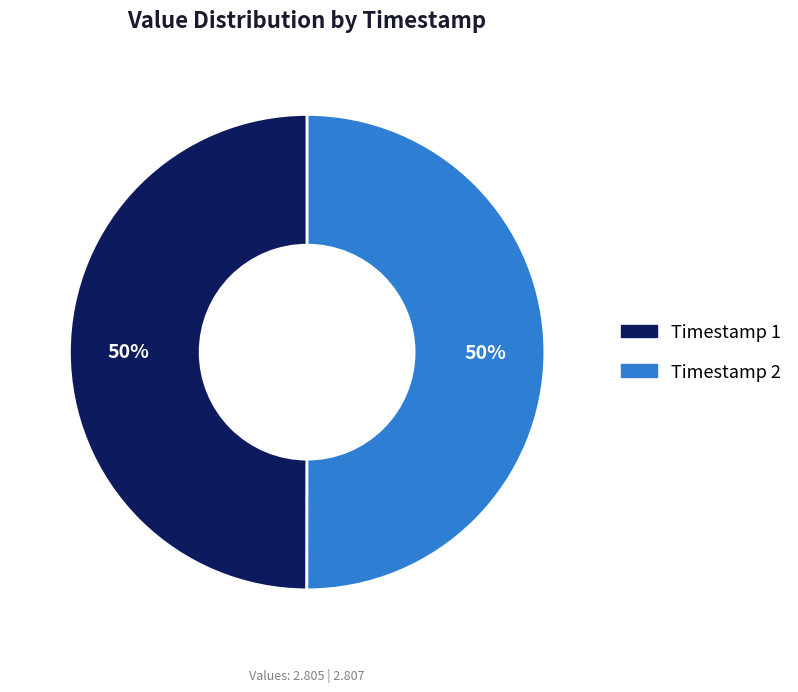

To the nearest percent, what is the average slice percentage?

50%